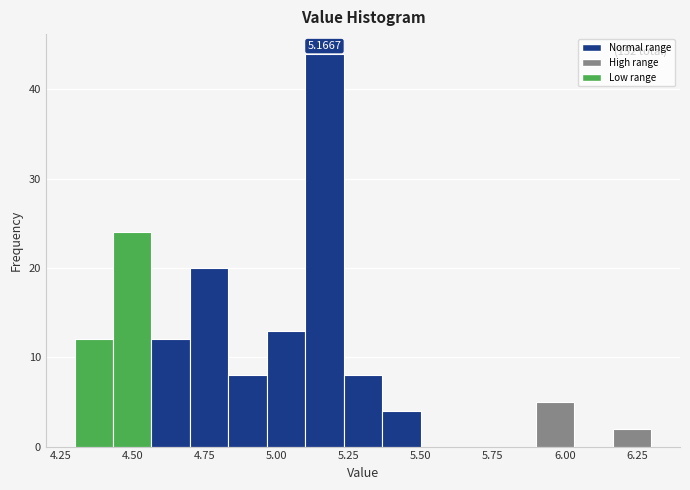

Read against the x-axis, roughly where is the centre of the tallest bar?

5.15